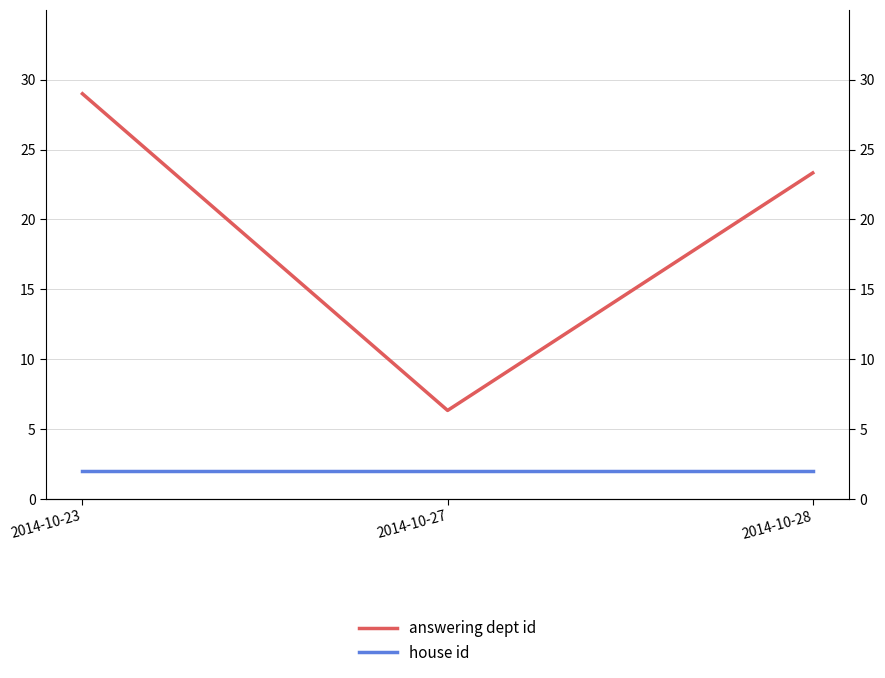

At which label does answering dept id reach its minimum?

2014-10-27